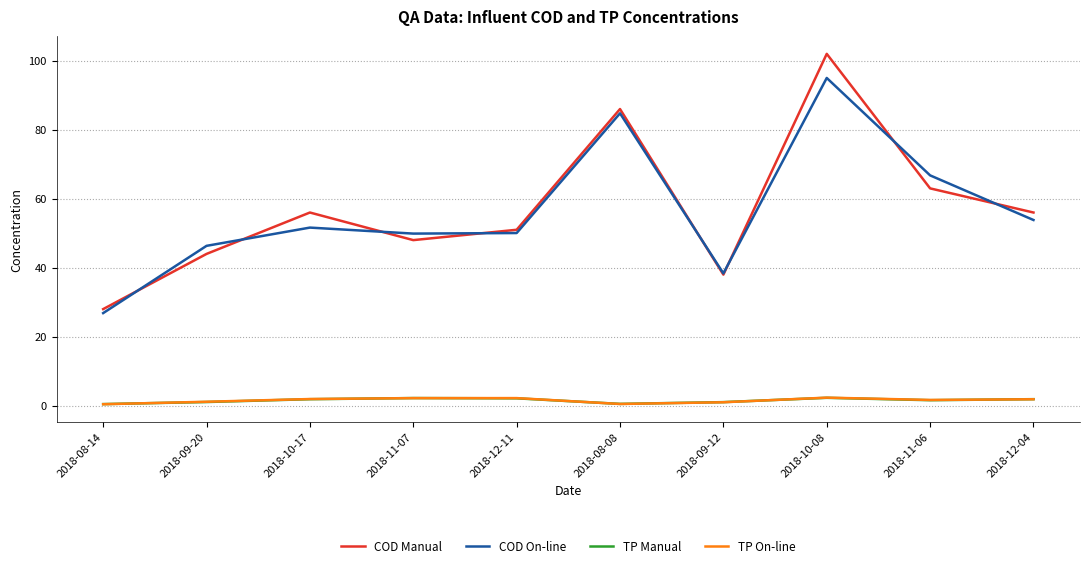

Which series has the widest spread of values?

COD Manual